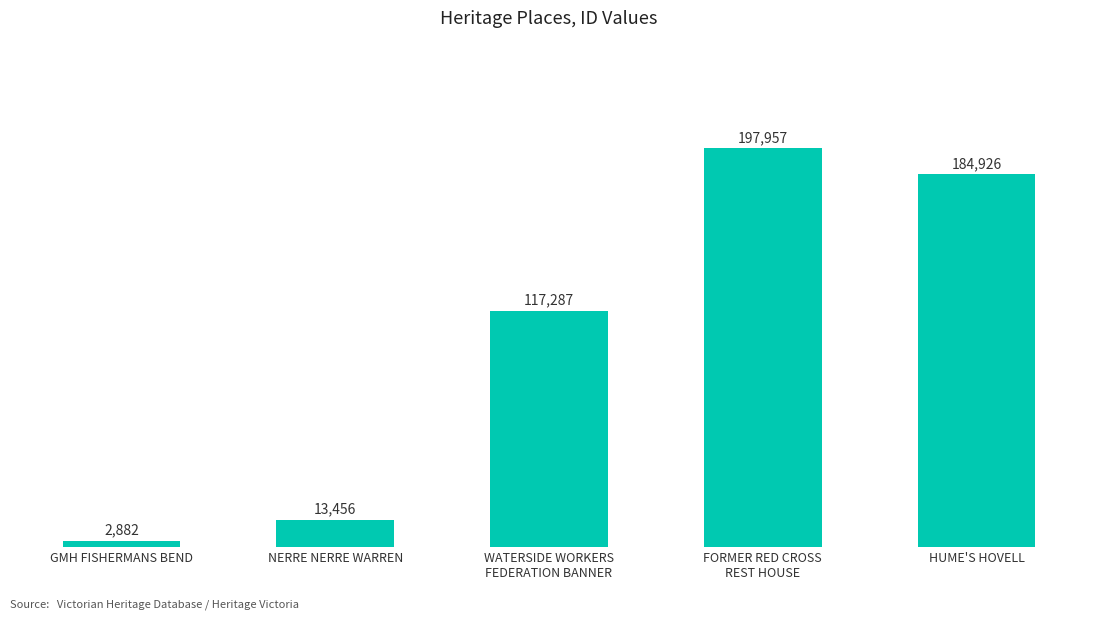

Is it true that the value at NERRE NERRE WARREN is 13456?

True